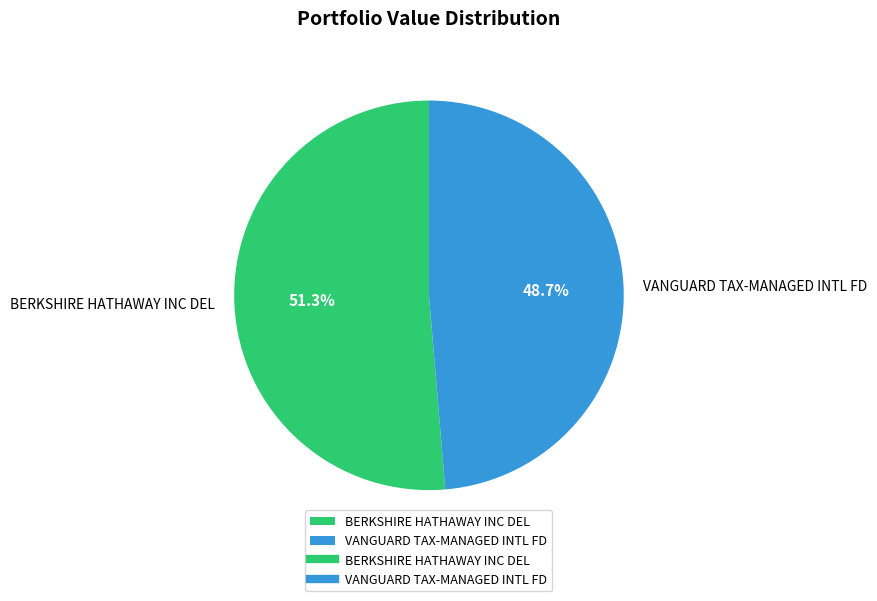

How many slices are in this pie chart?

2